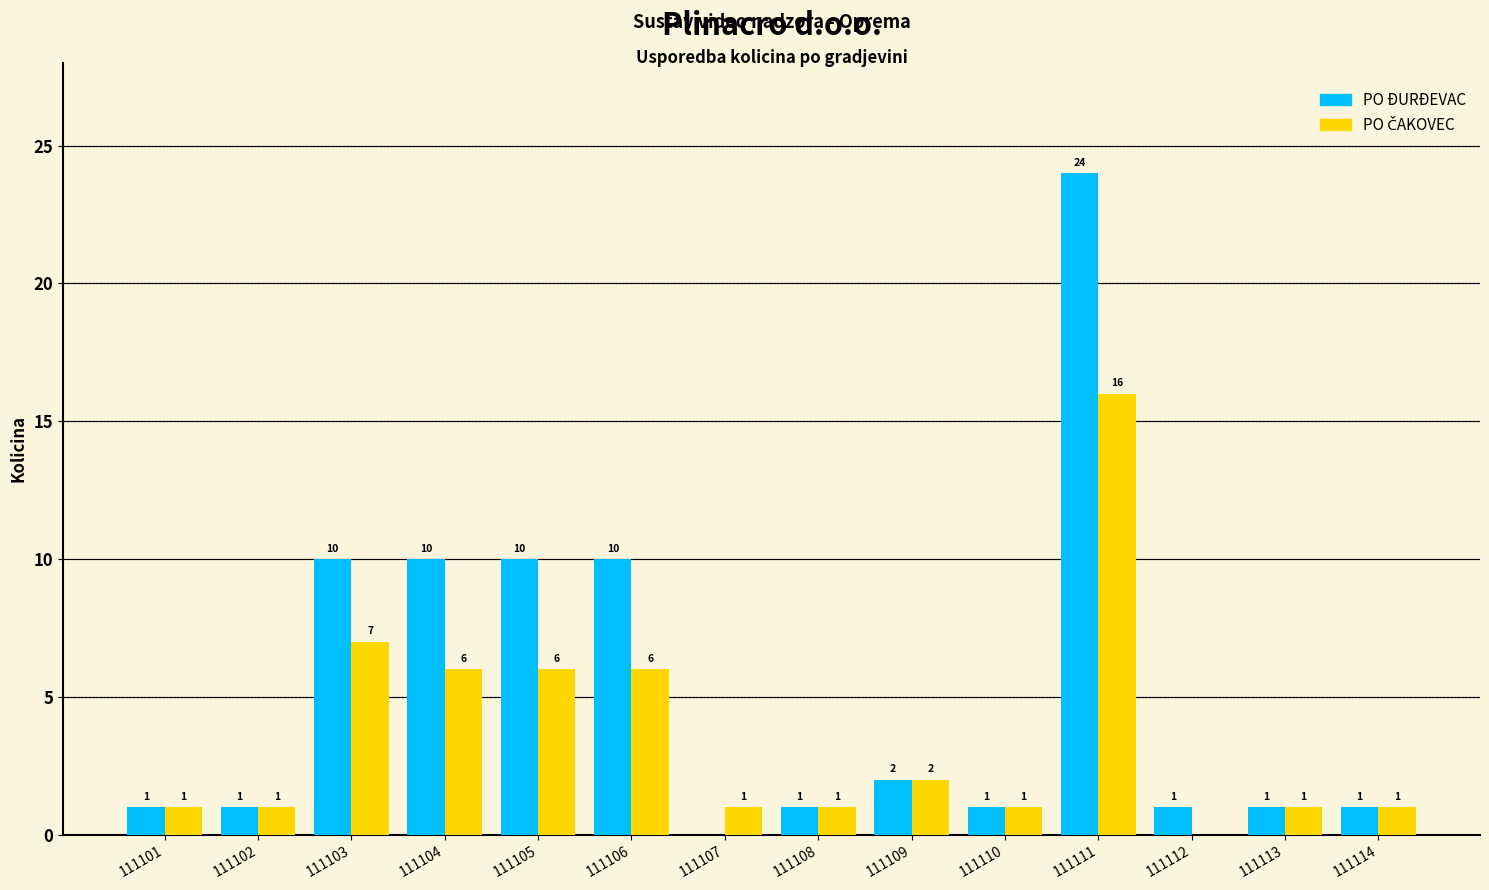

What value does the PO ĐURĐEVAC series have at 111104, to the nearest 10?

10